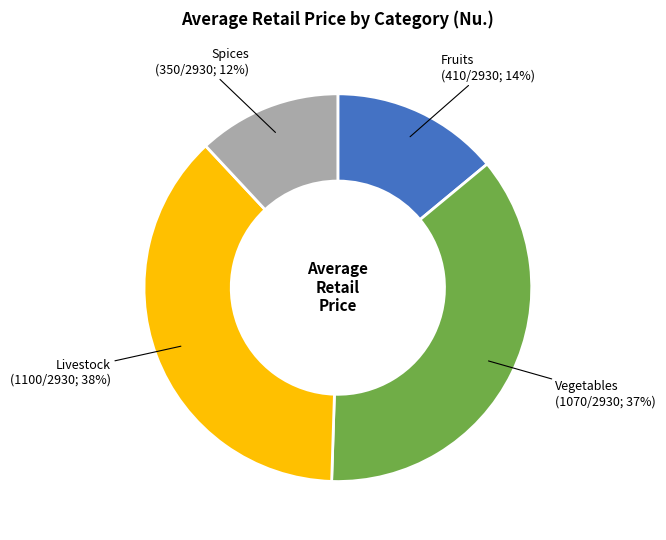

To the nearest percent, what is the average slice percentage?

25%